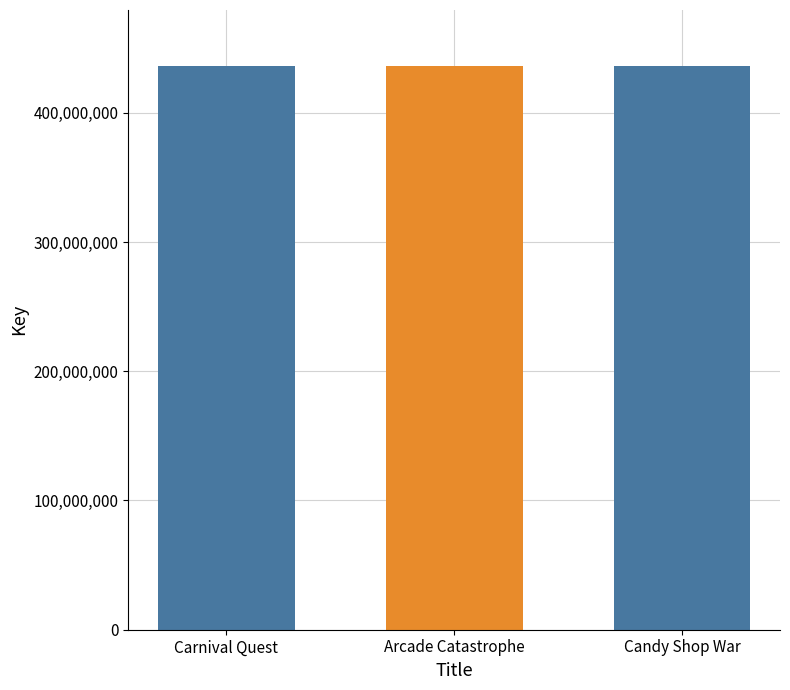

Is it true that the value at Candy Shop War is 657388859?

False